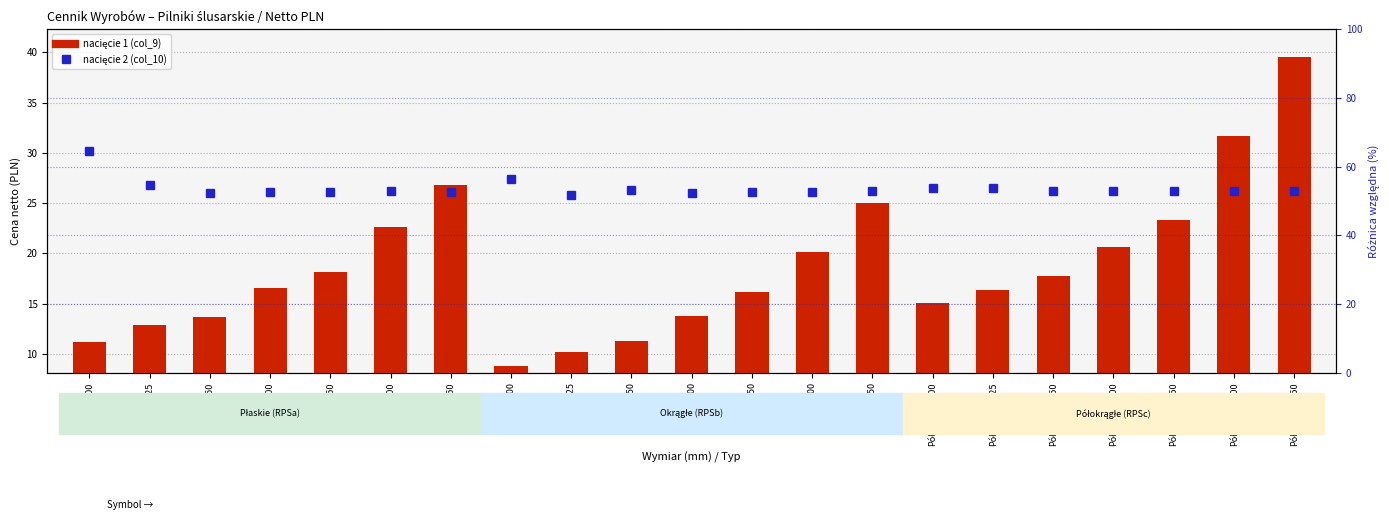

At which category is the sum across all series the highest?

Półokrągłe-350